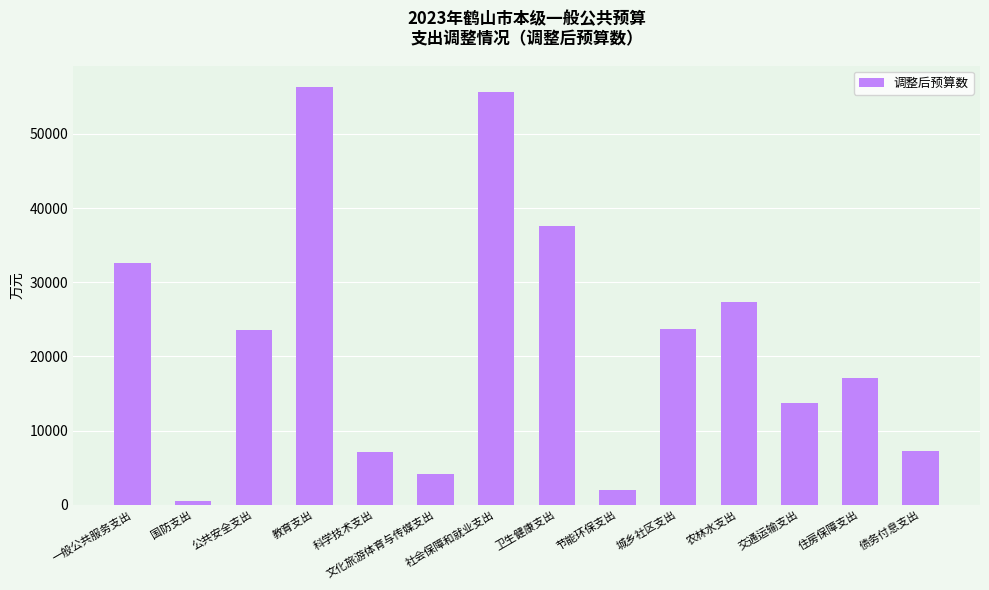

True or false: the data shows 56379 at 教育支出.

True